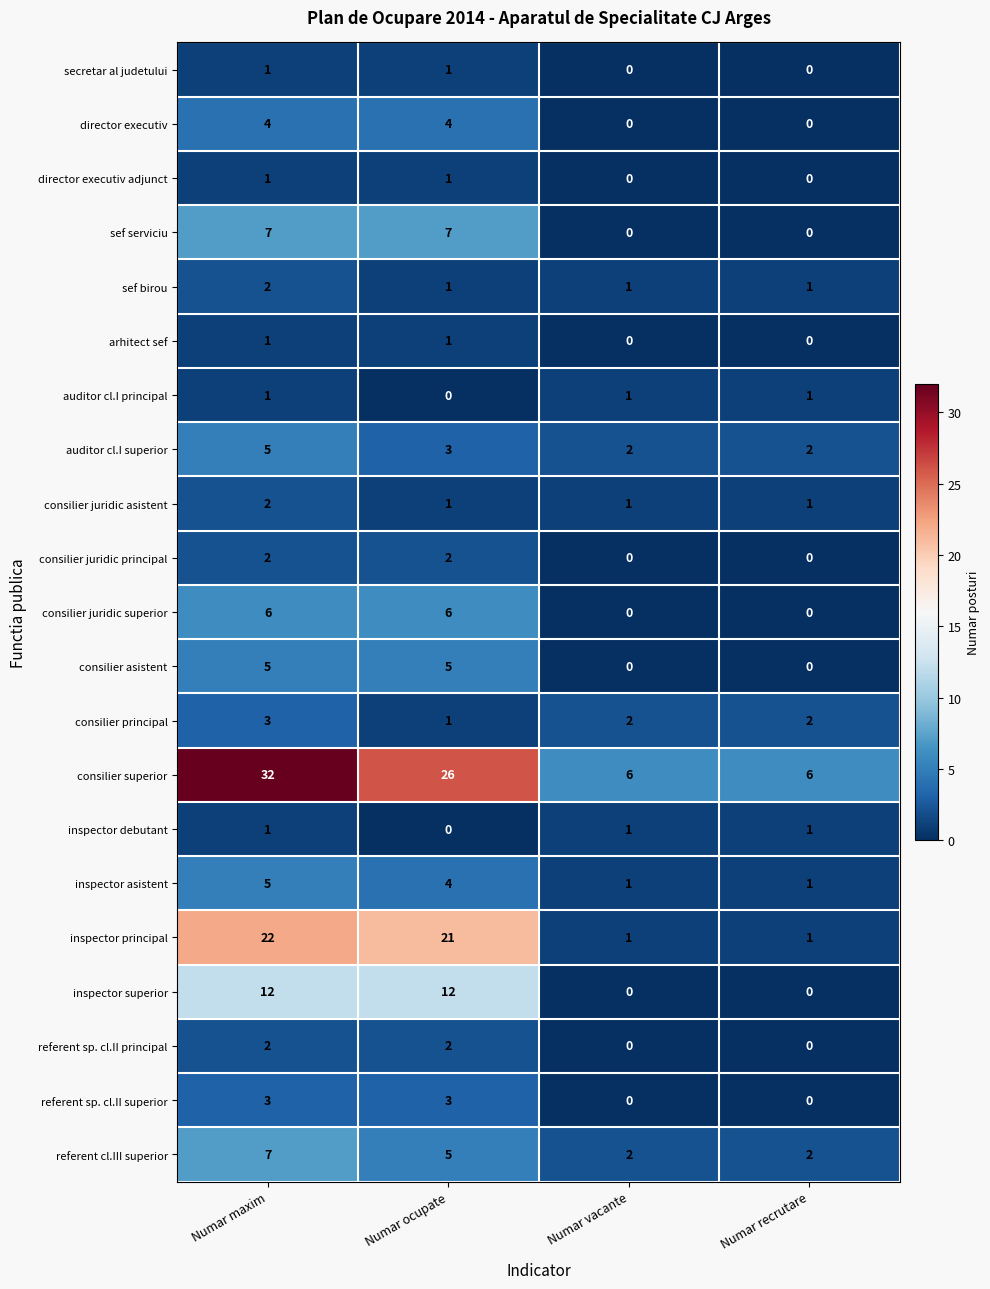

What is the difference between the second highest and second lowest values in the inspector superior series?

12